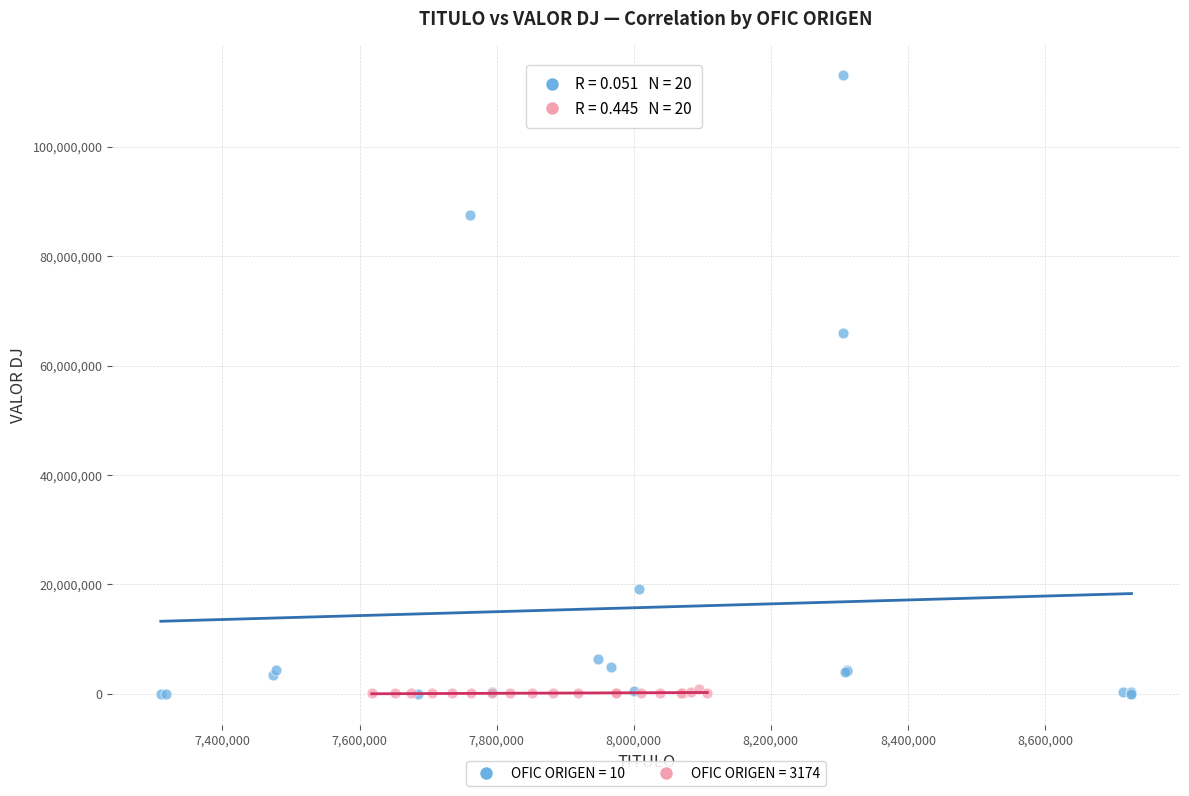

Which series has the widest spread of Y values?

OFIC ORIGEN = 10